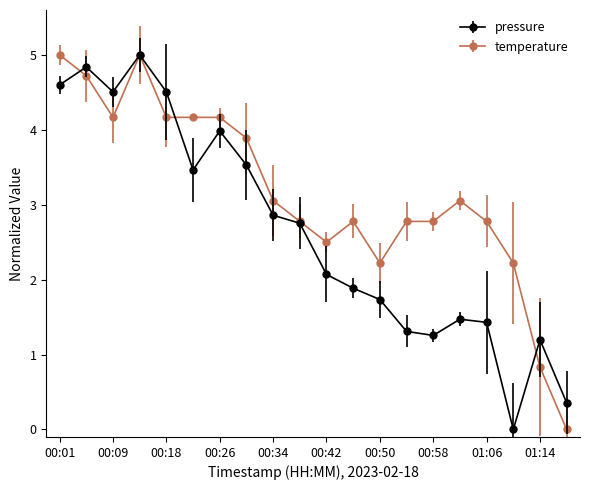

True or false: temperature and pressure cross at least once.

True